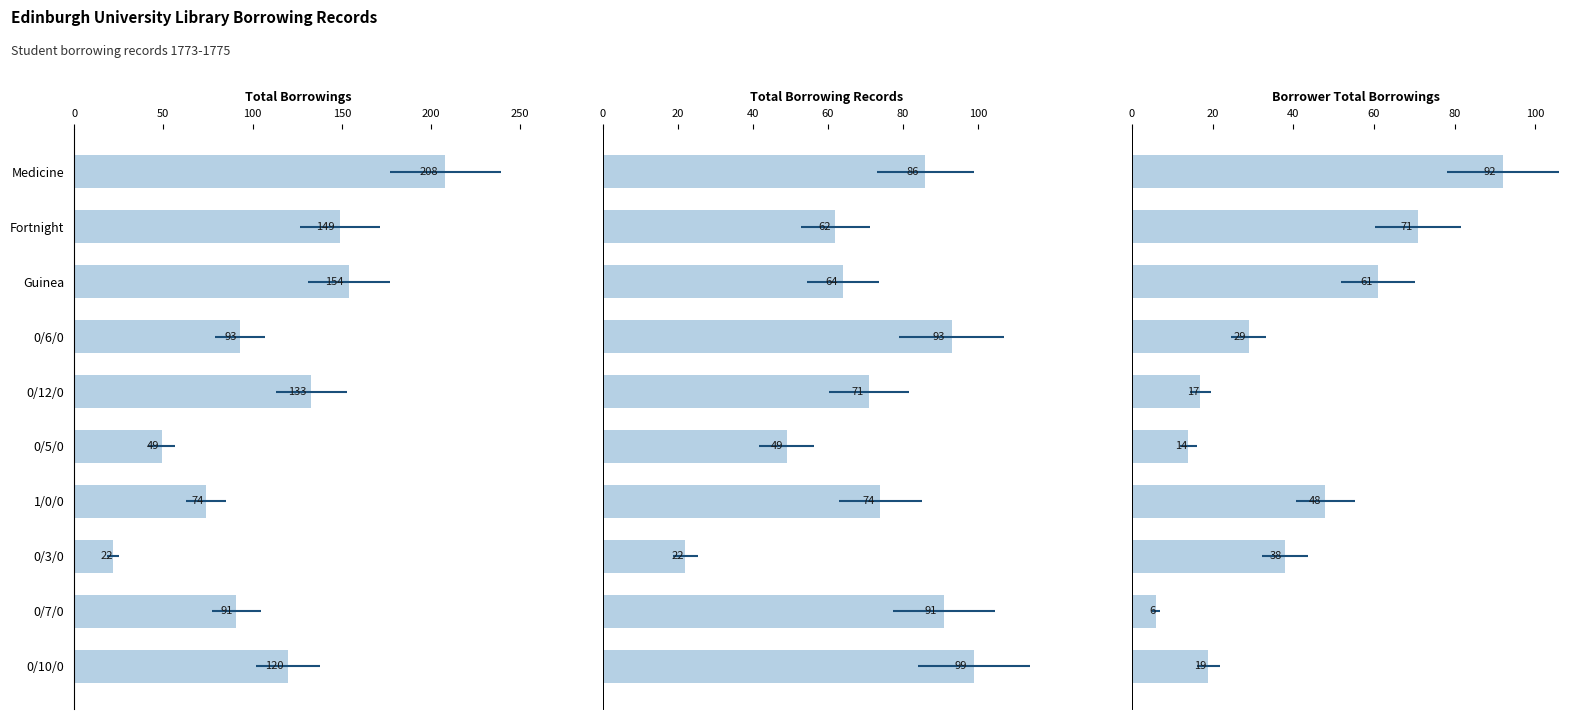

At how many categories does at least one series exceed 53?

8